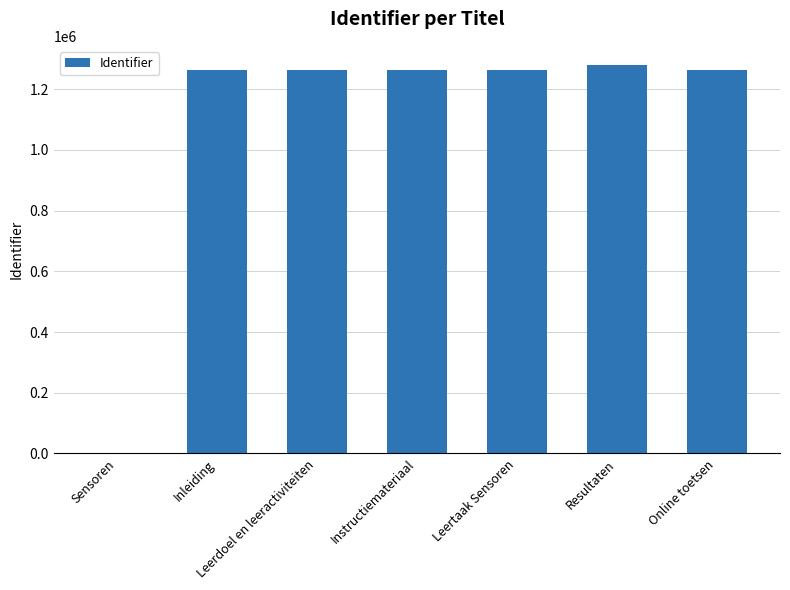

What is the sum of all values?

7595595